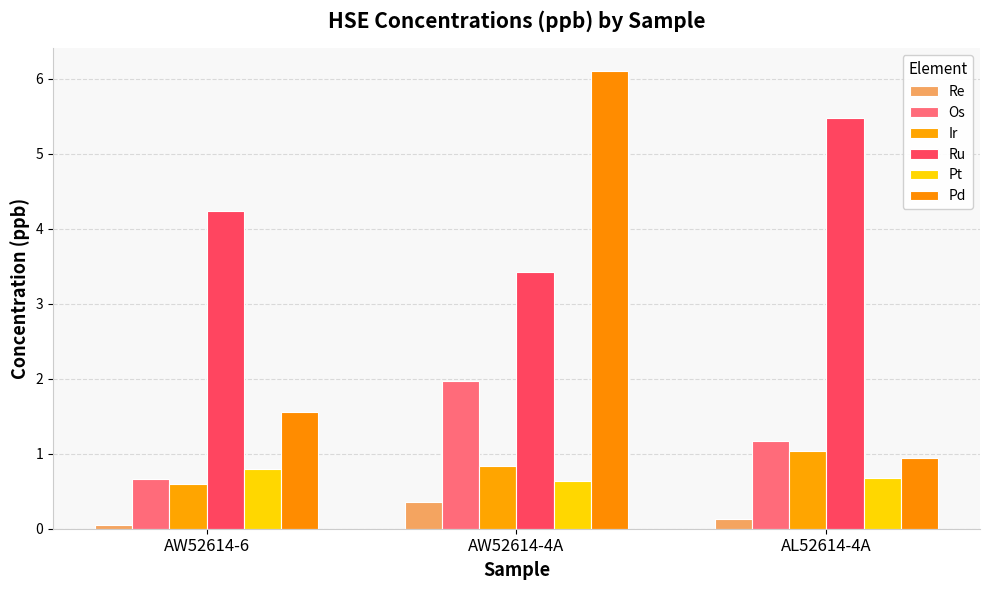

What is the total value across all series at AL52614-4A?

9.4